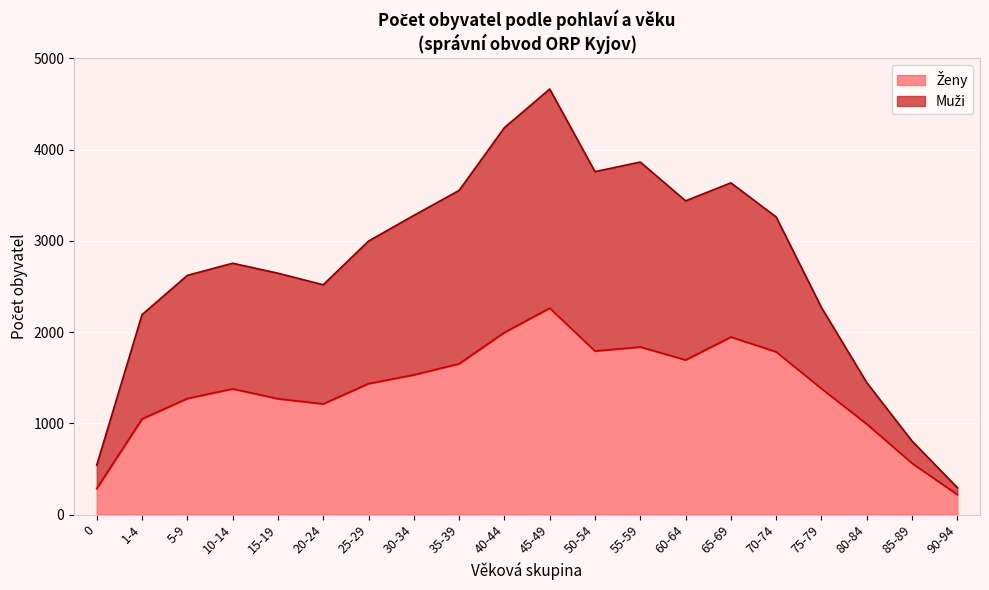

How many distinct data groups are displayed?

2